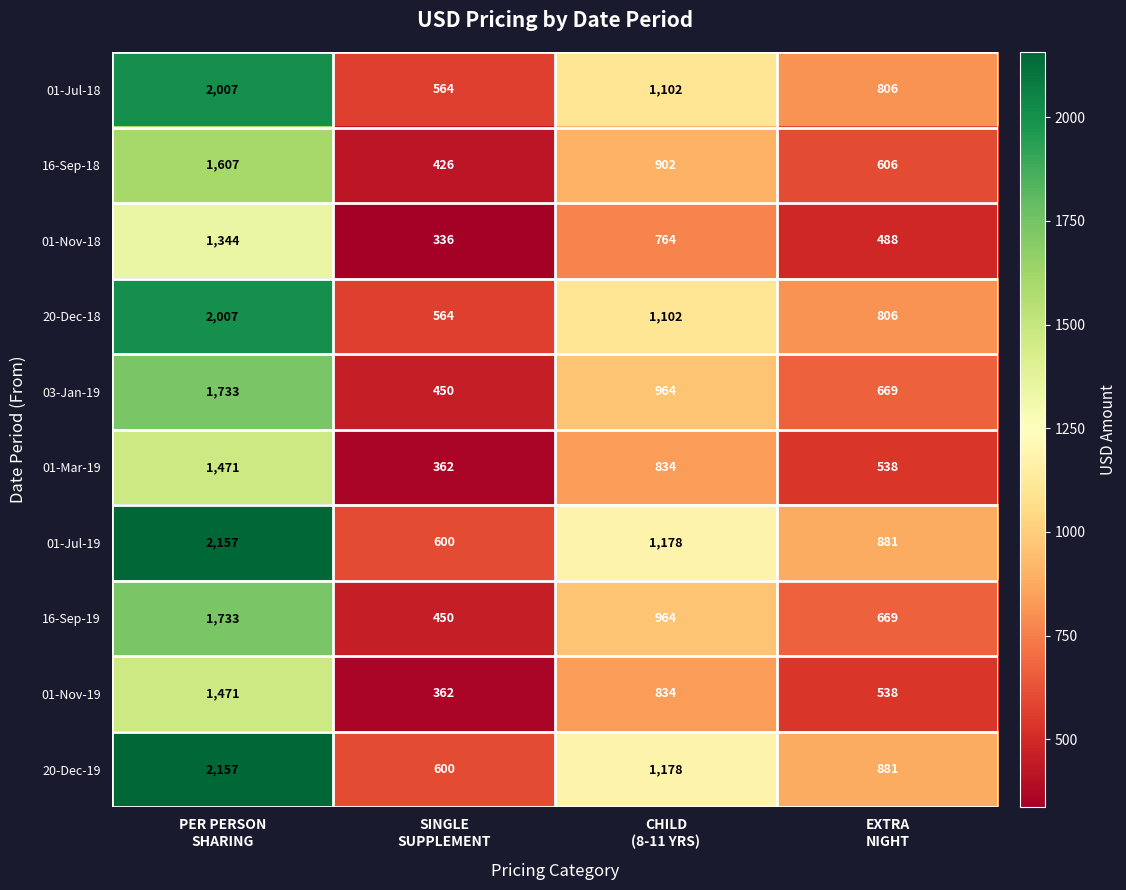

What is the sum of all 16-Sep-19 values?

3816